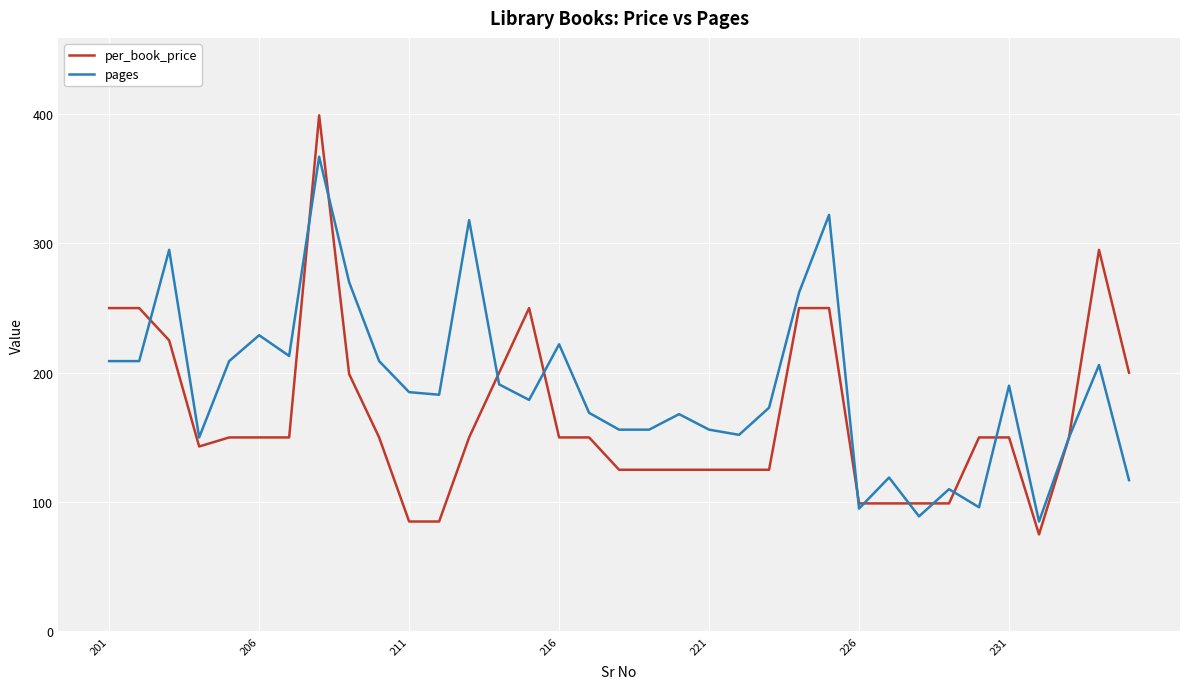

Which series has the widest spread of values?

per_book_price